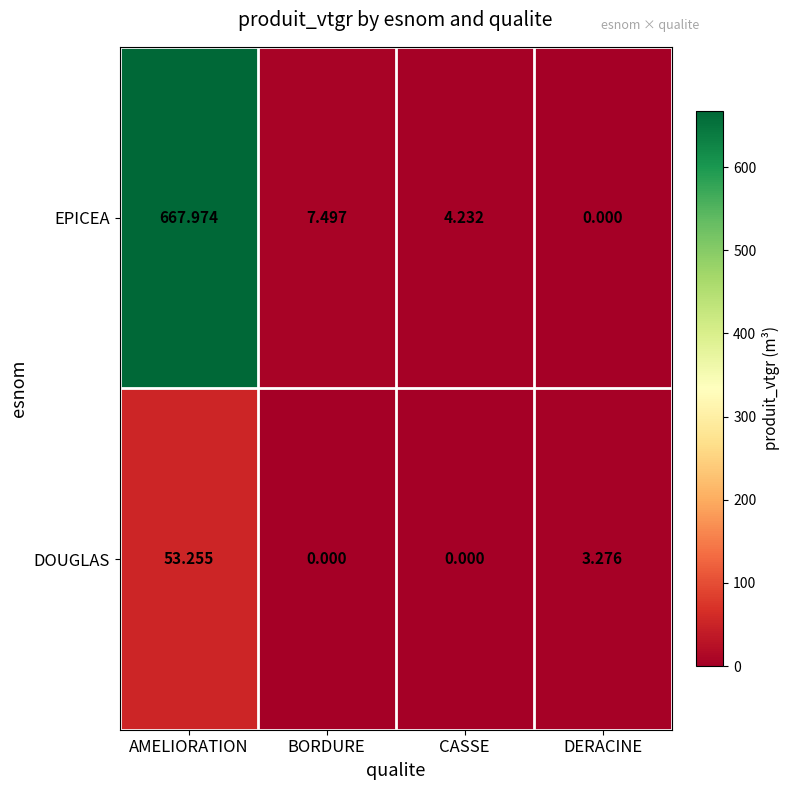

Which category has the highest value in the DOUGLAS series?

AMELIORATION